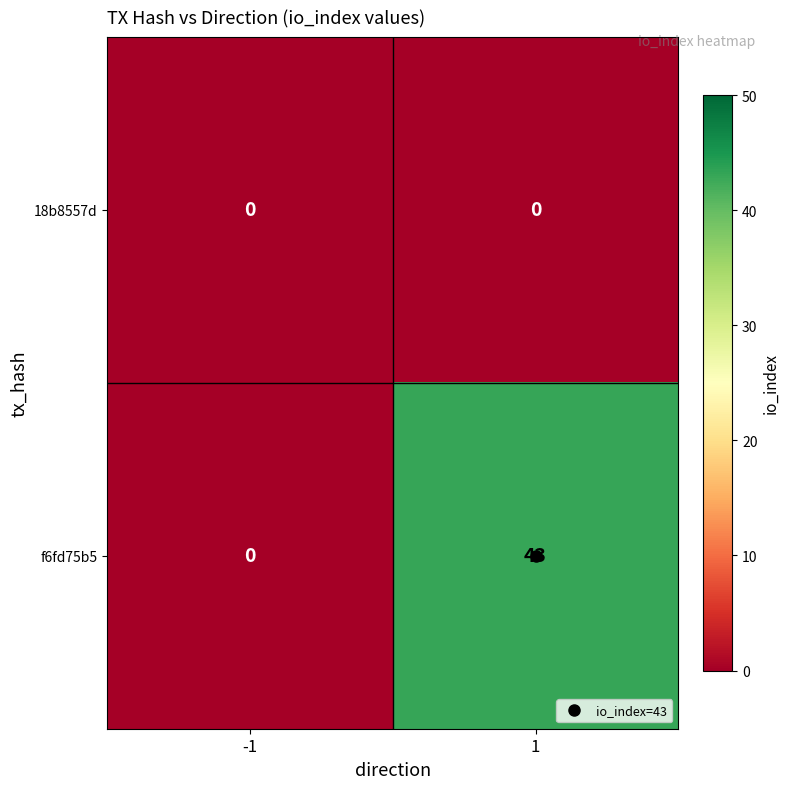

What is the spread (max minus min) of values at 1?

43